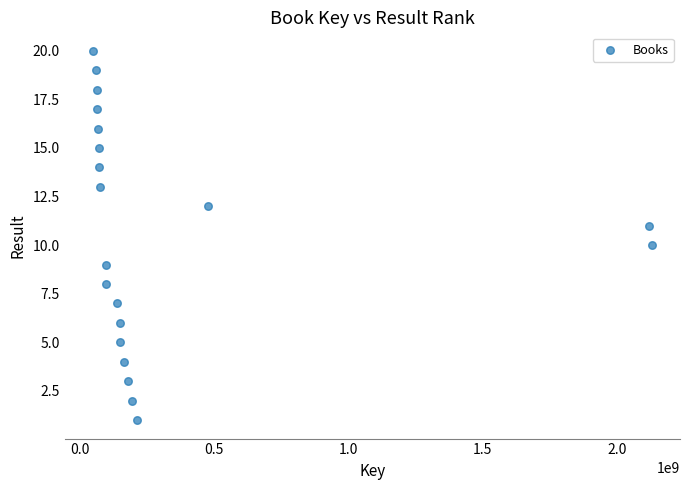

What is the range of X values (max minus min)?

2081022712